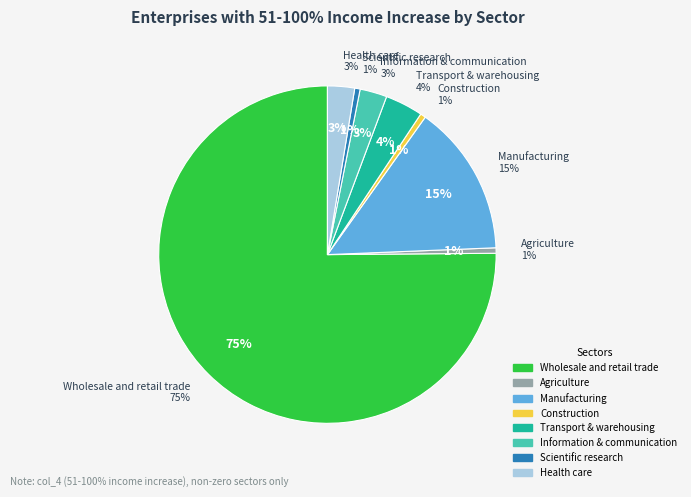

What is the largest slice in the pie chart?

Wholesale and retail trade